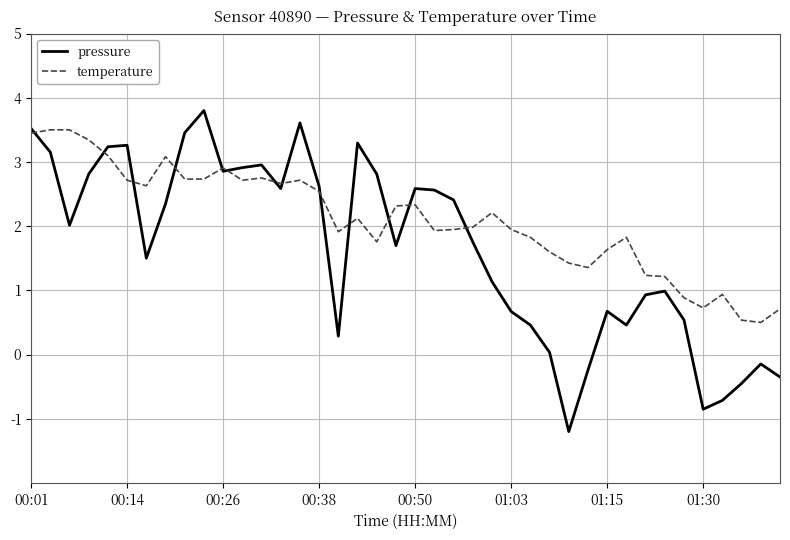

What is the maximum value shown in the chart?

3.8